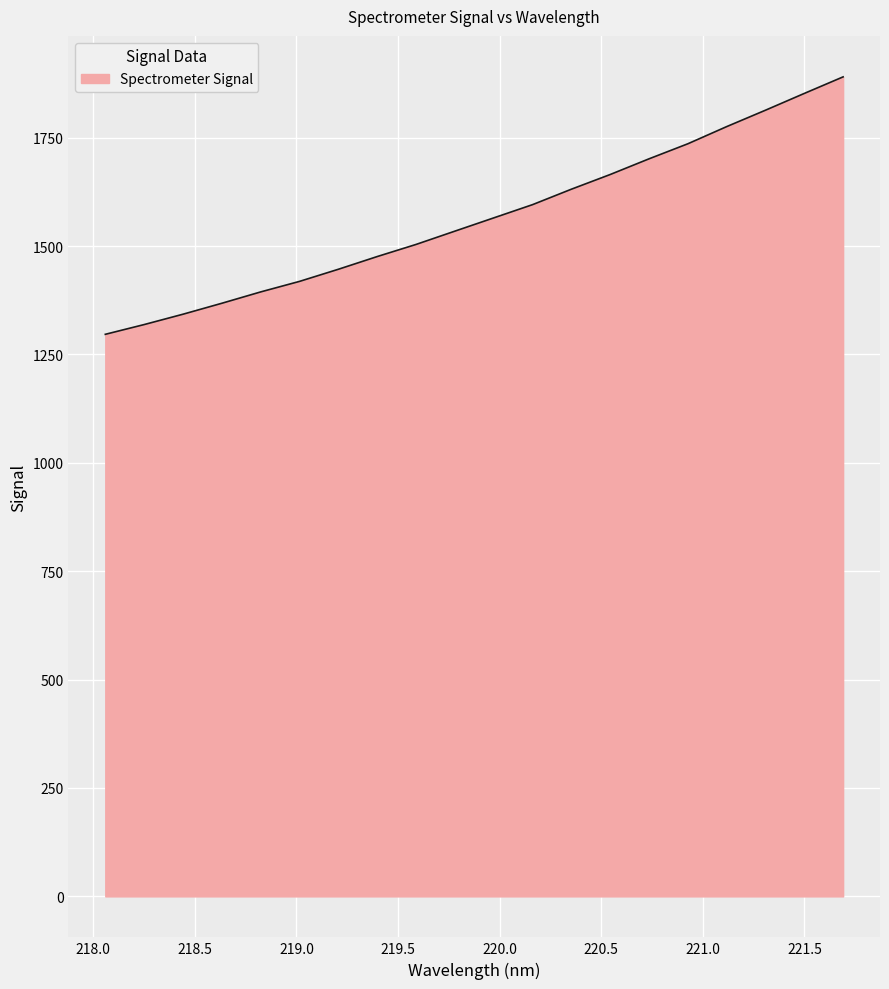

What is the minimum value shown in the chart?

1296.4